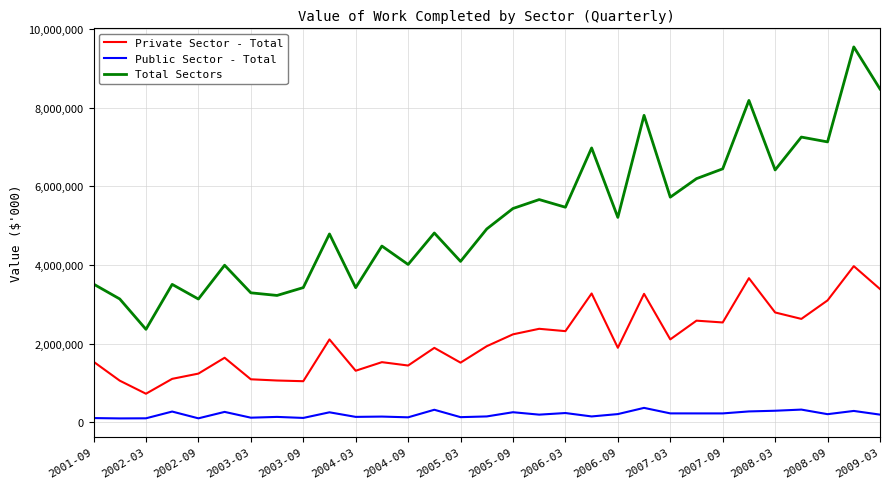

Which series has the largest total across all categories?

Total Sectors